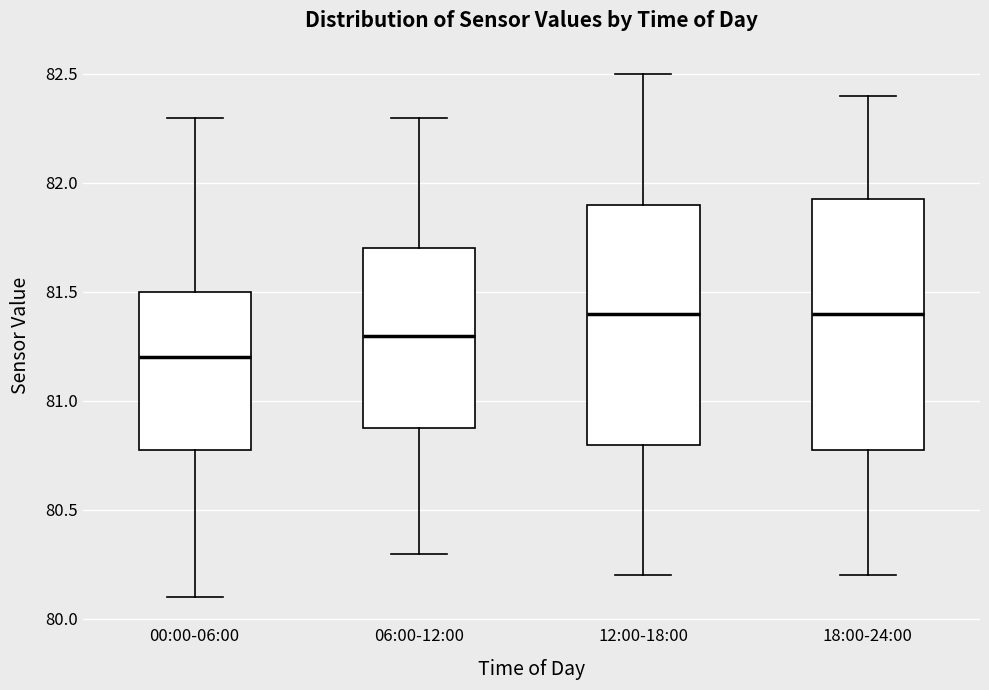

Reading left to right, read every box against the y-axis: the position of its median line, the range the box covers, and the ends of its whiskers. The values are not printed on the chart, so give them approximately, as read against the axis.

00:00-06:00: median 81.20, box 80.80 to 81.50, whiskers 80.10 to 82.30
06:00-12:00: median 81.30, box 80.90 to 81.70, whiskers 80.30 to 82.30
12:00-18:00: median 81.40, box 80.80 to 81.90, whiskers 80.20 to 82.50
18:00-24:00: median 81.40, box 80.80 to 81.95, whiskers 80.20 to 82.40